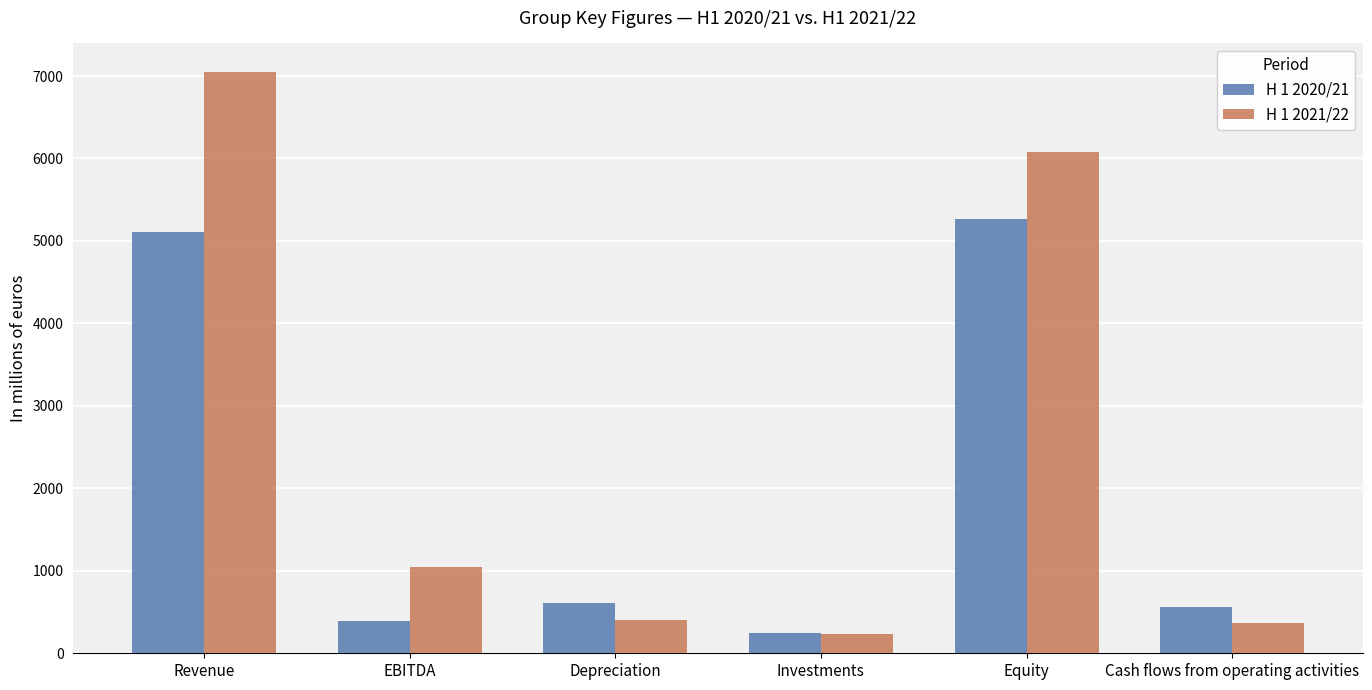

What is the label of the 6th bar from the left?

Cash flows from operating activities